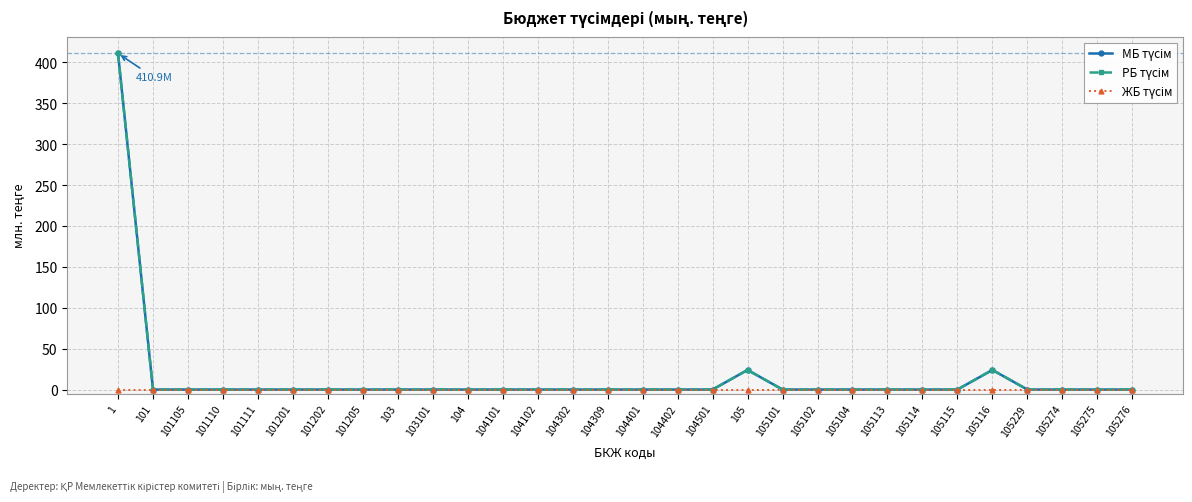

What is the label of the 12th point from the right?

105